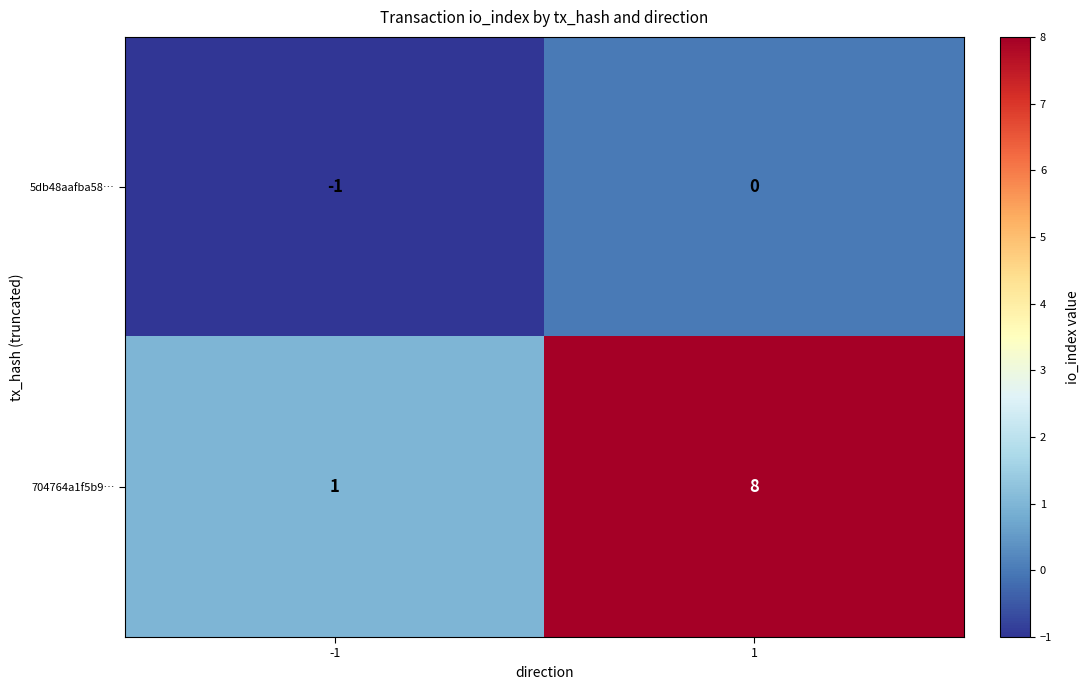

The 5db48aafba58… series shows 0 at -1. True or false?

False